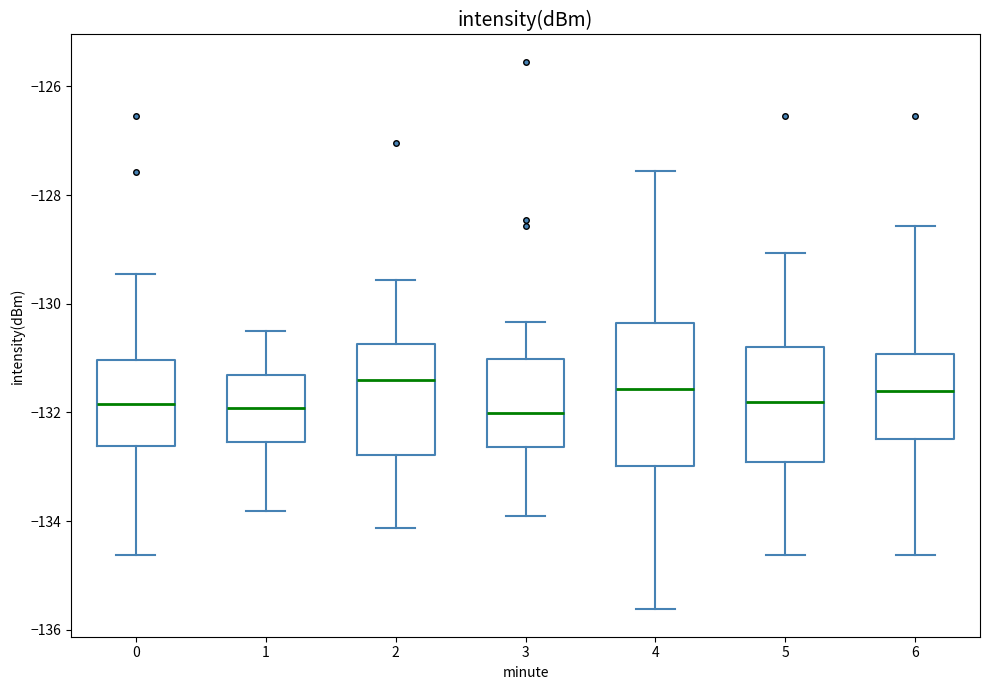

Where is the lower edge of the box at x = 0 on the y-axis? The values are not printed on the chart, so give them approximately, as read against the axis.

-132.6